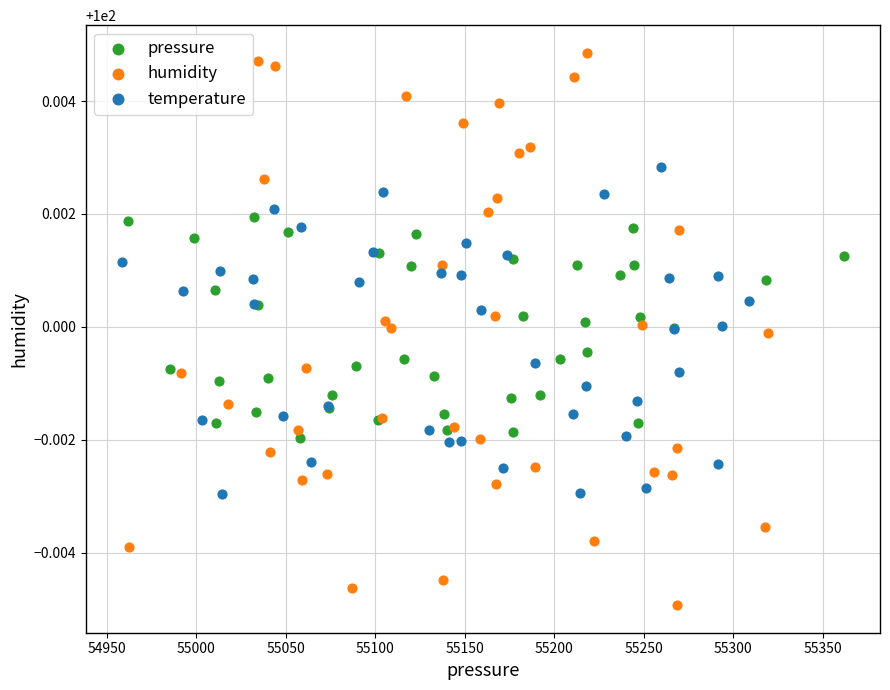

What are all the series names shown in the legend?

pressure, humidity, temperature